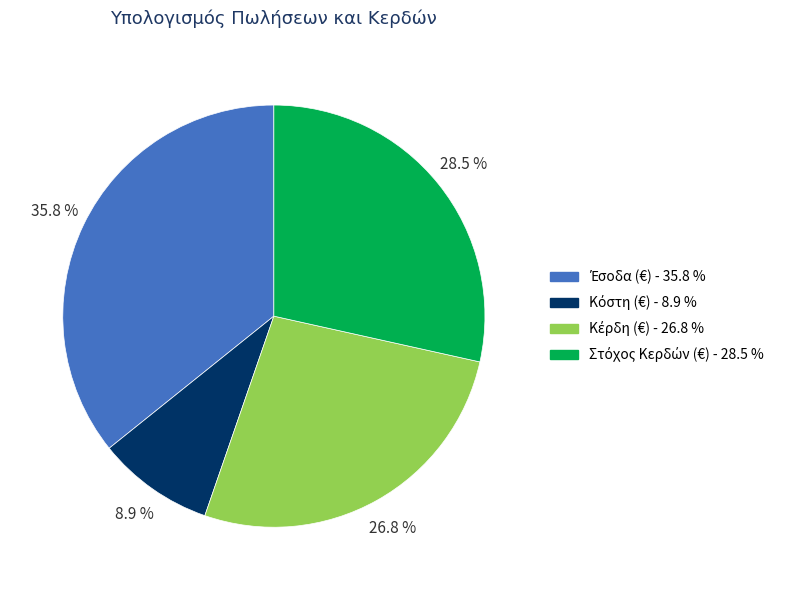

Is there any slice that represents more than half of the pie?

No